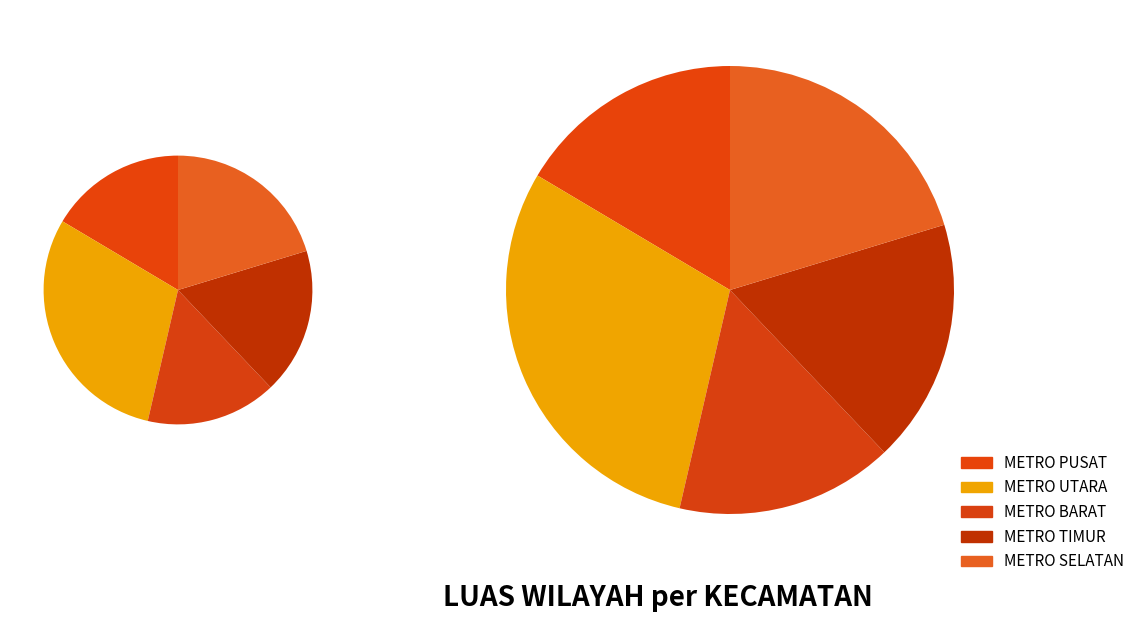

What is the total percentage of METRO SELATAN and METRO UTARA?

50.2%